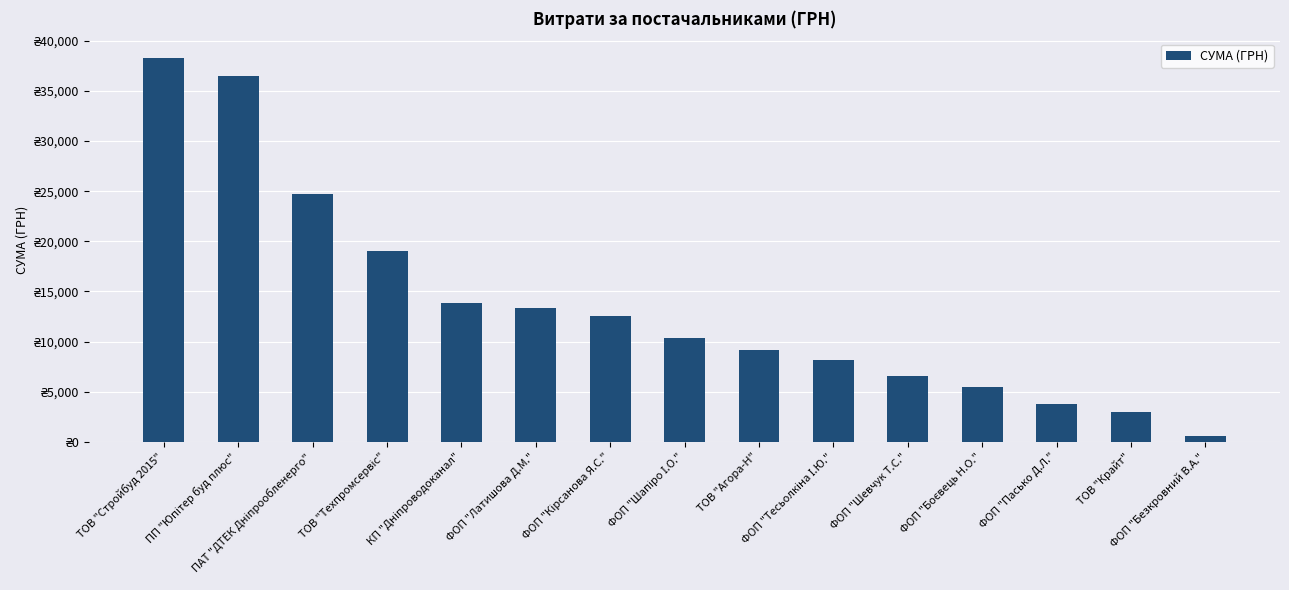

What is the label of the 13th bar from the right?

ПАТ "ДТЕК Дніпрообленерго"